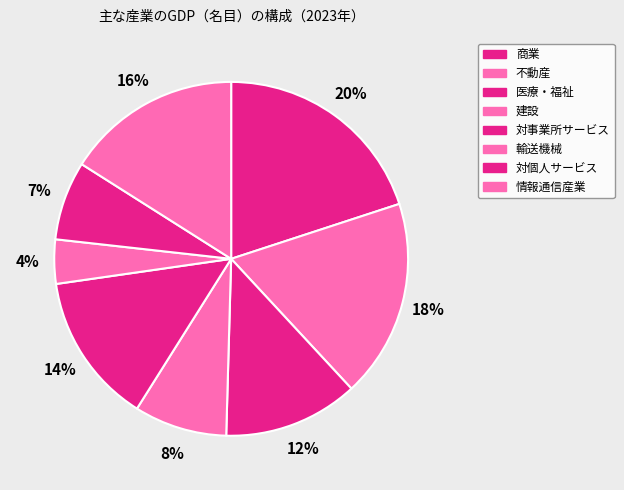

Which slice is the largest?

商業